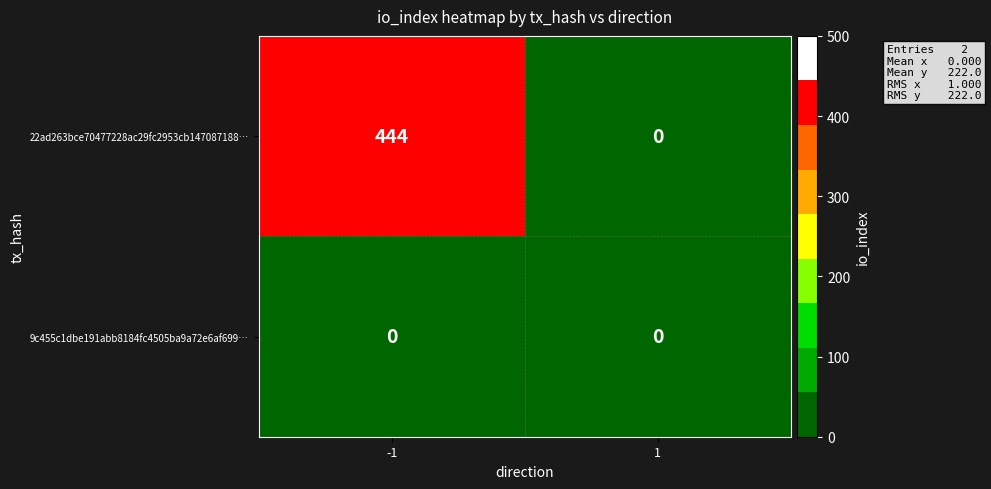

How many distinct data groups are displayed?

2